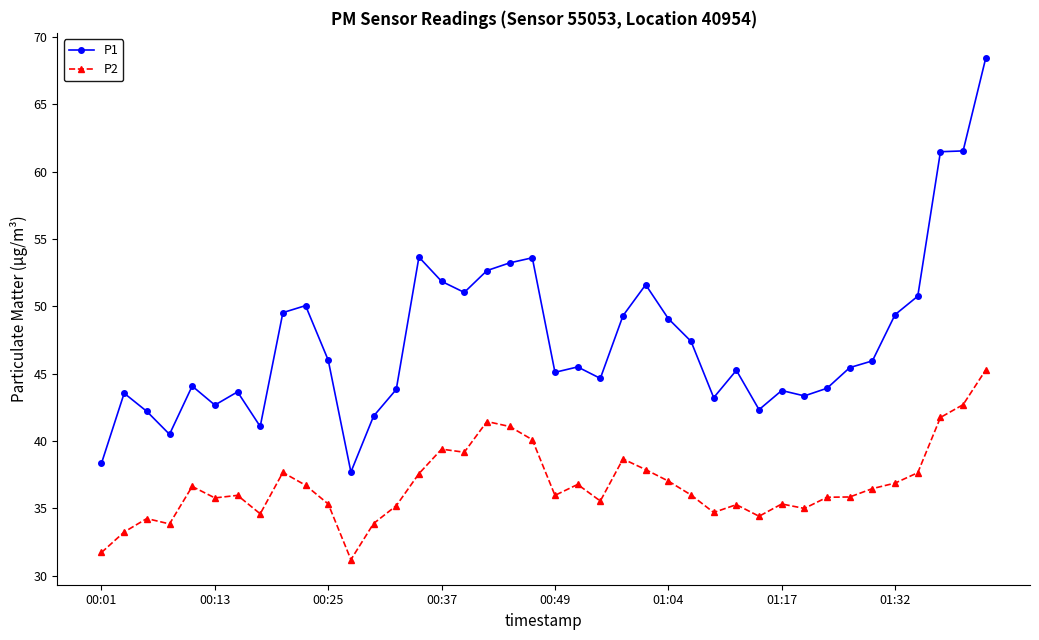

What is the value of the P1 point at the 30th from the left?

42.3